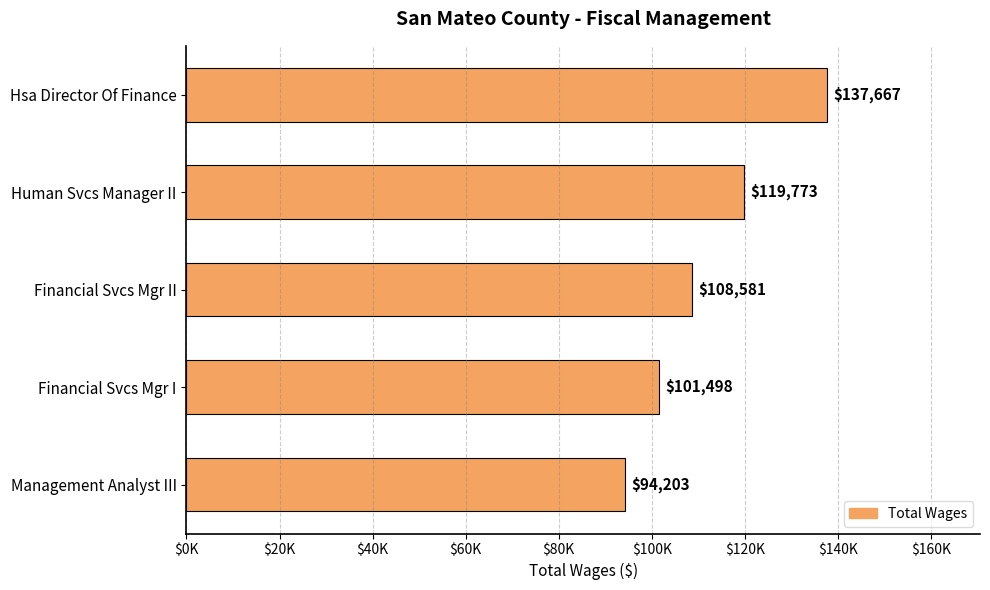

Are the bars horizontal?

Yes